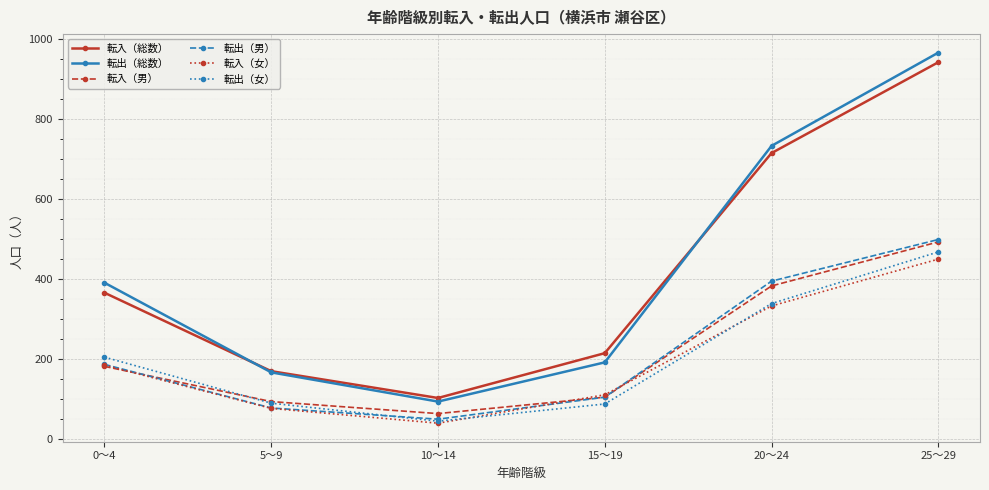

Where is 転入（女） nearest to the value 244?

0～4